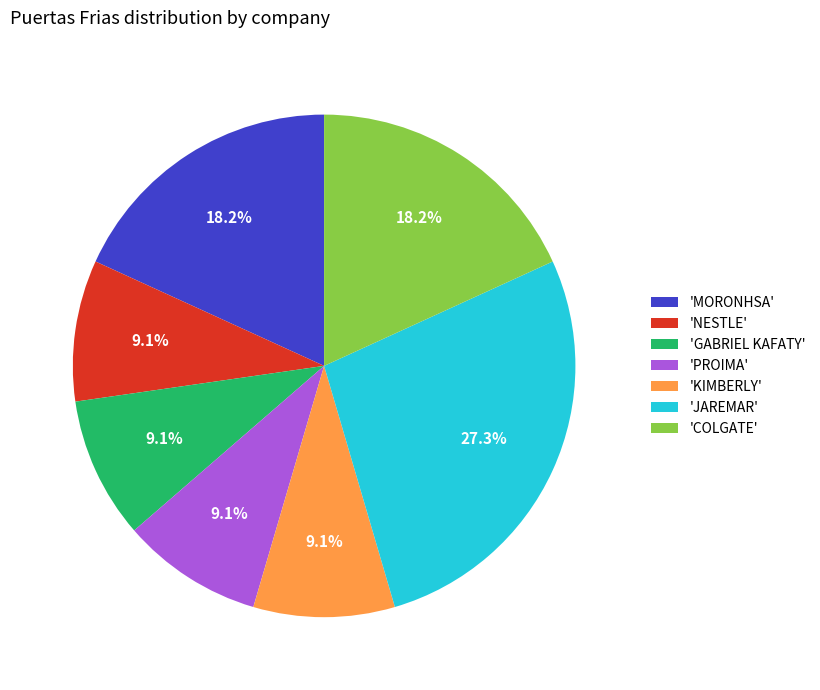

Is there any slice that represents more than half of the pie?

No